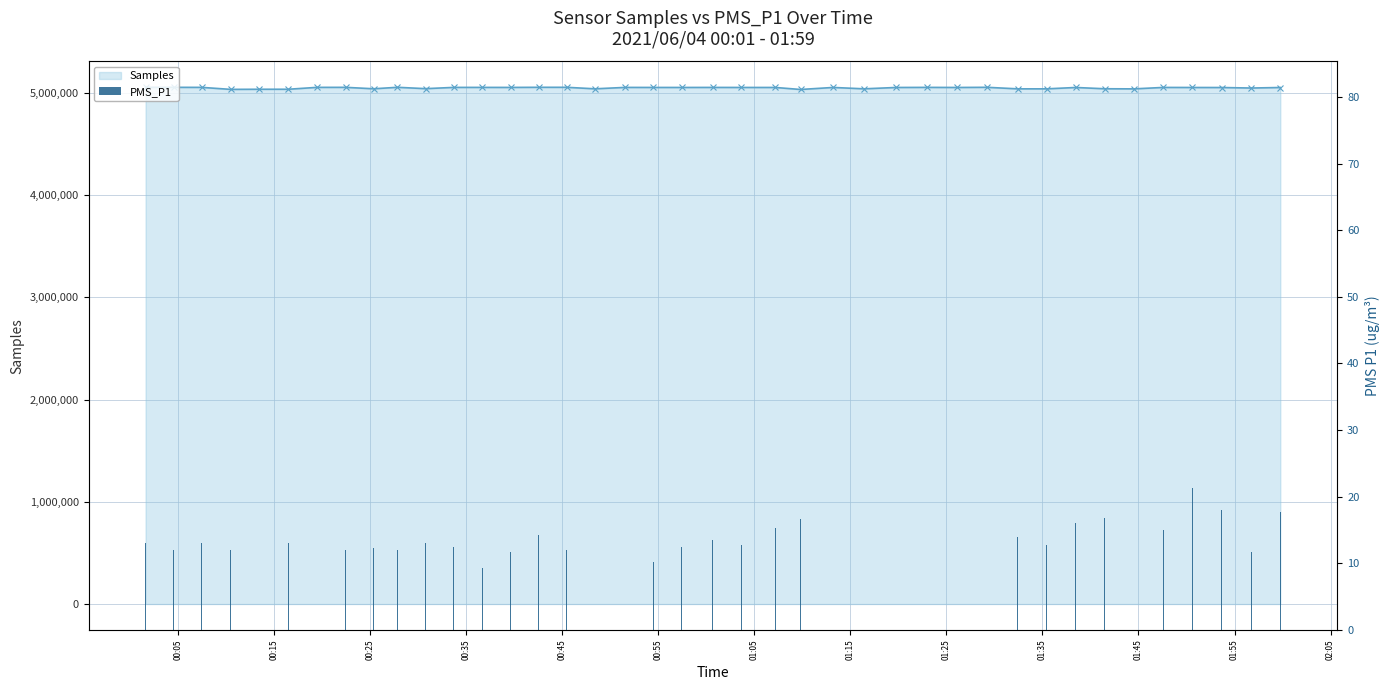

How many values in the PMS_P1 series are below 13?

18